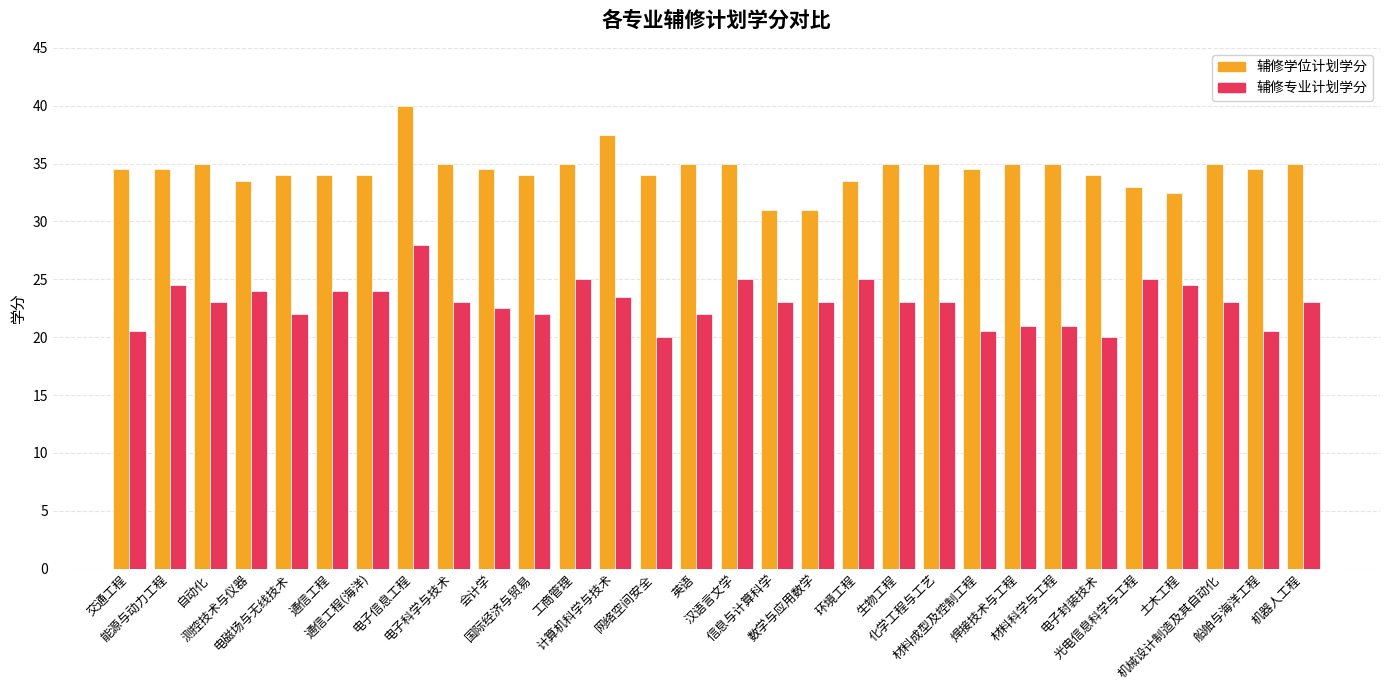

What is the smallest value displayed?

20.0